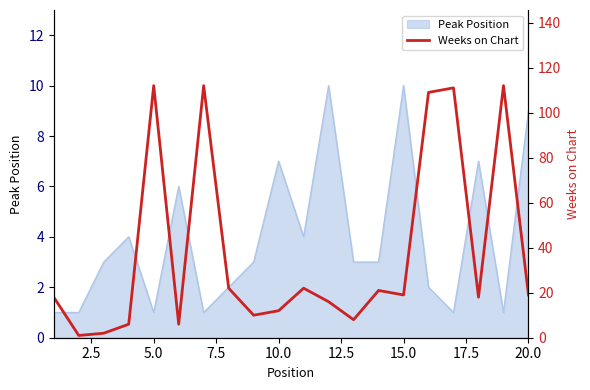

How many points are lower than both their immediate neighbors (excluding endpoints)?

6